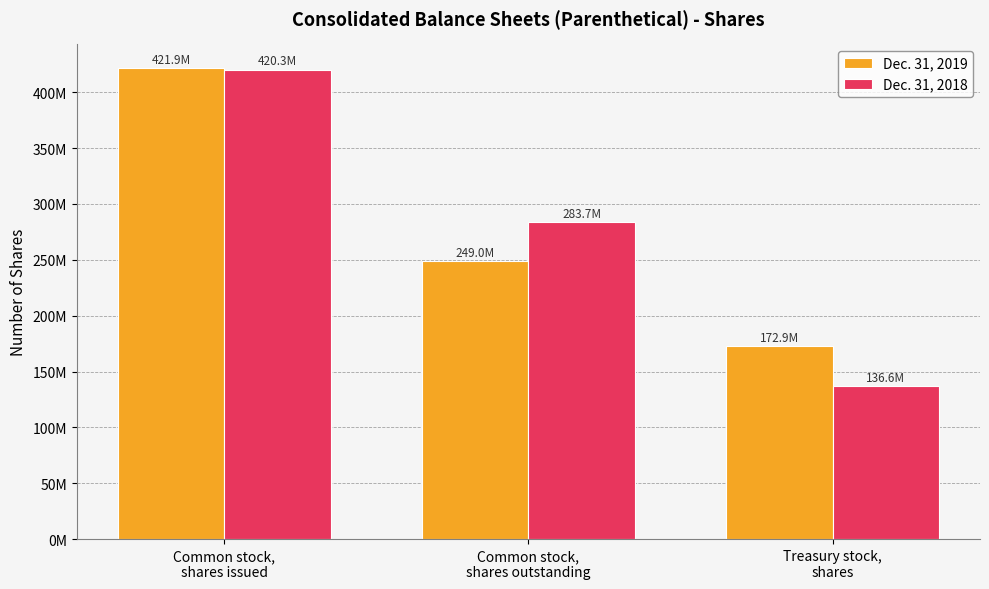

What is the value of the Dec. 31, 2018 bar at the 1st from the left?

420288886